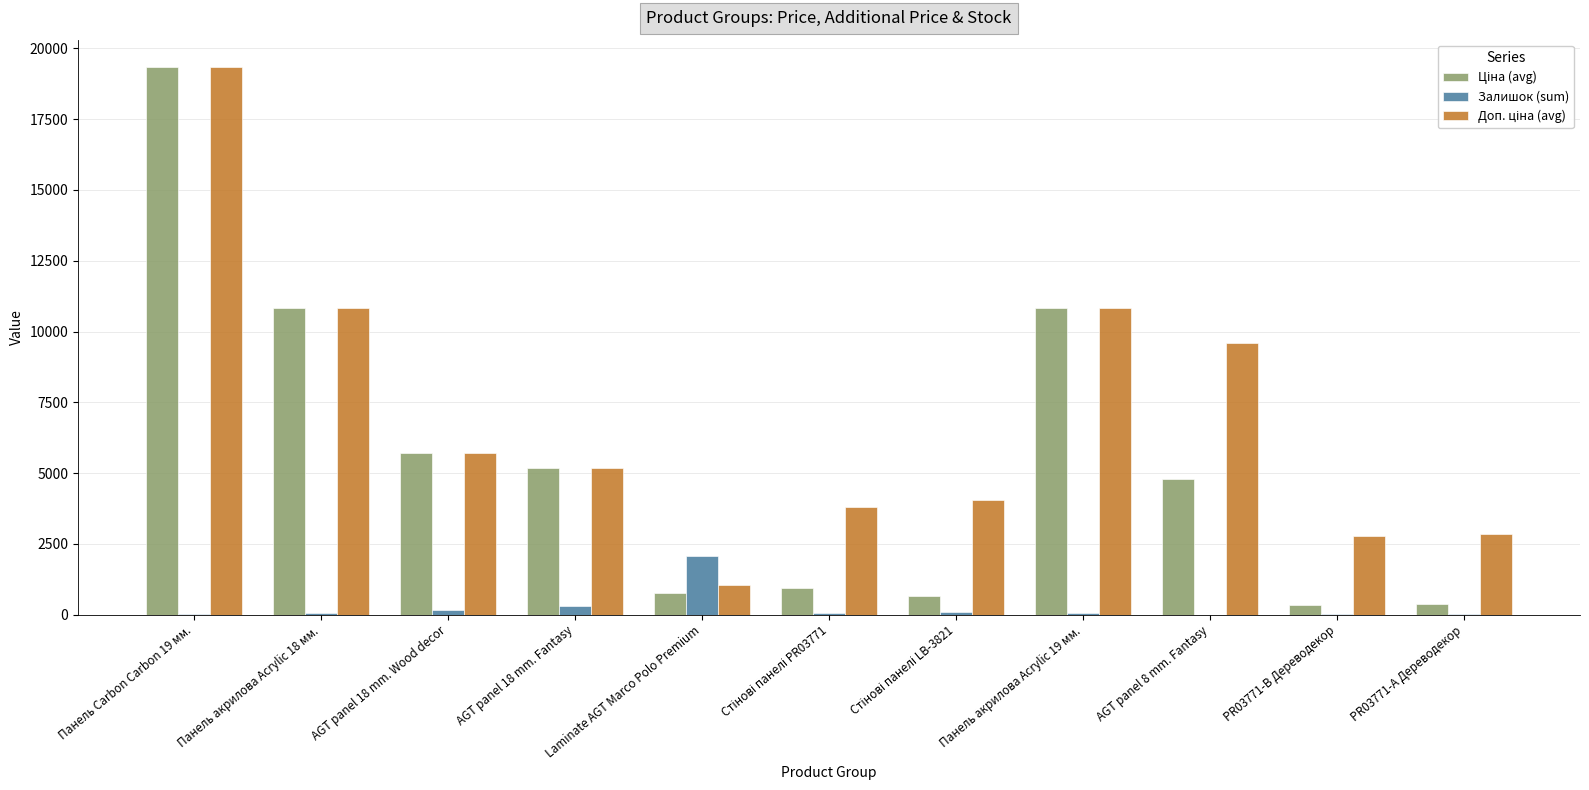

What is the spread (max minus min) of values at PR03771-B Дереводекор?

2774.2